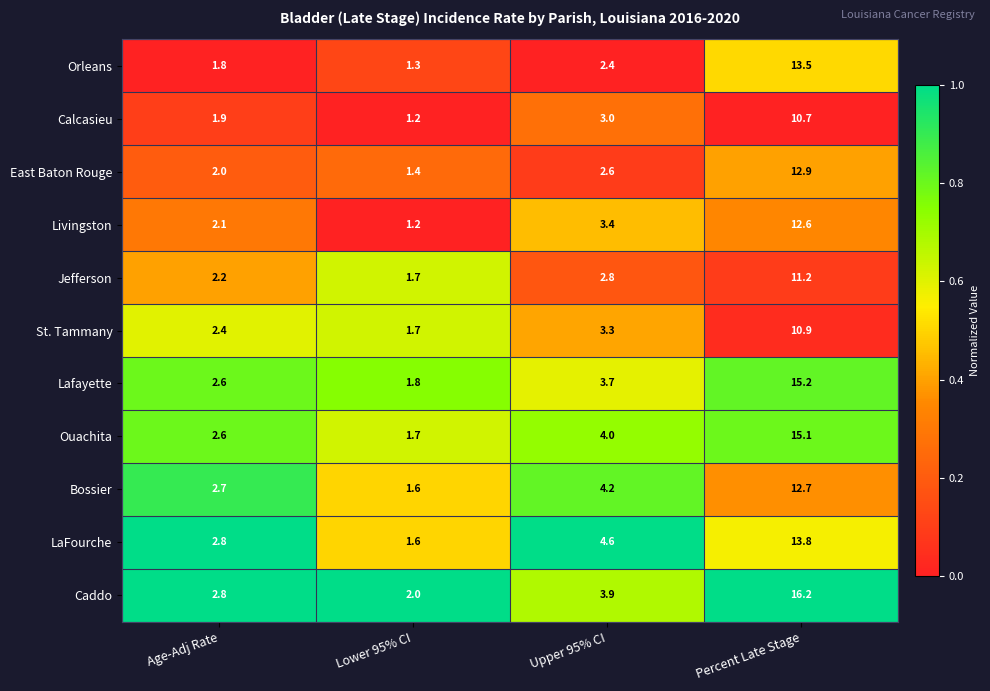

Rank the series by their maximum value, from lowest to highest.

Calcasieu, St. Tammany, Jefferson, Livingston, Bossier, East Baton Rouge, Orleans, LaFourche, Ouachita, Lafayette, Caddo